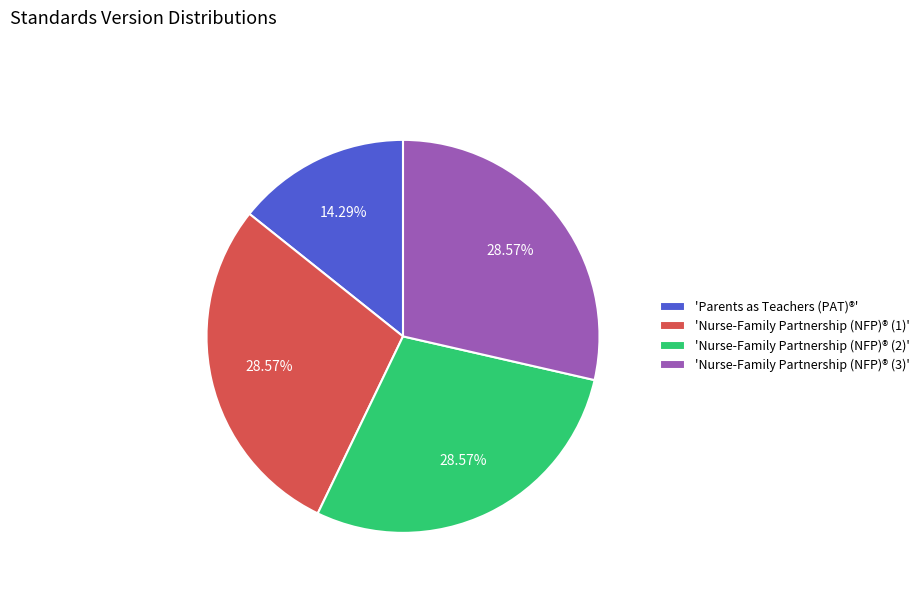

Which category has the smallest portion of the pie?

'Parents as Teachers (PAT)®'